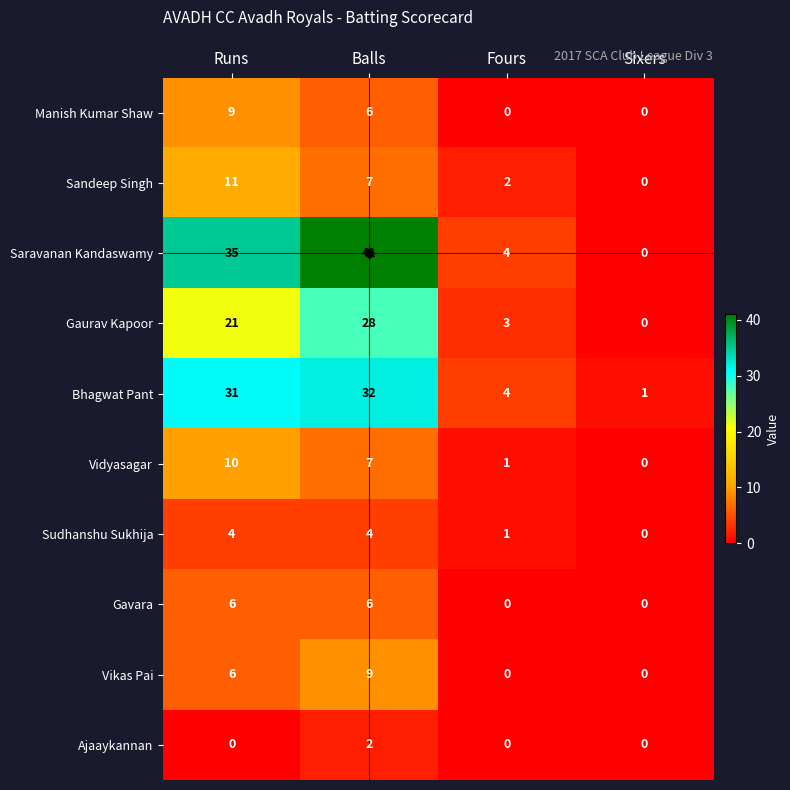

List the labels in order of Bhagwat Pant value, largest first.

Balls, Runs, Fours, Sixers